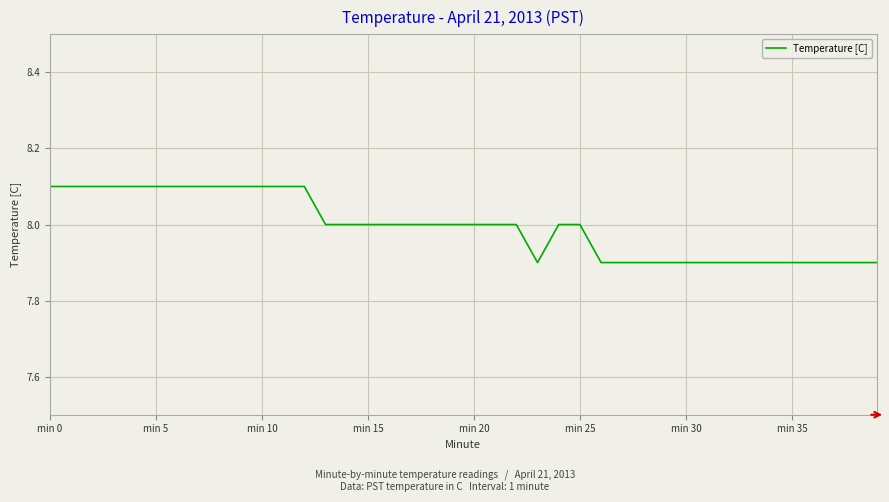

What is the smallest value displayed?

7.9